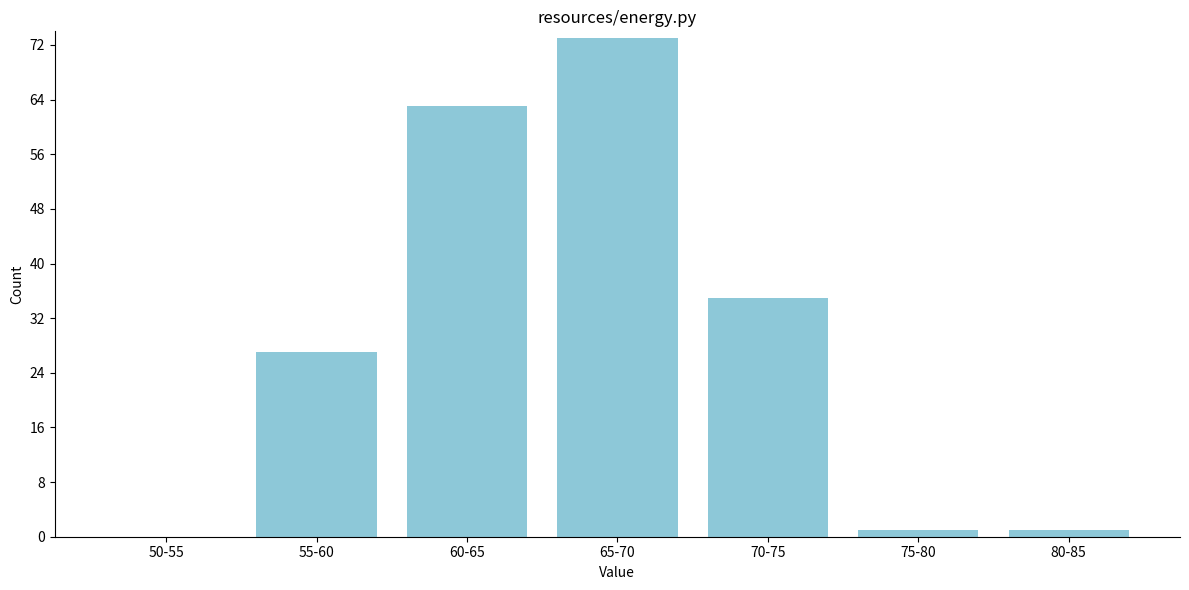

Reading left to right, transcribe all the data shown in this chart.

50-55=0	55-60=27	60-65=63	65-70=73	70-75=35	75-80=1	80-85=1